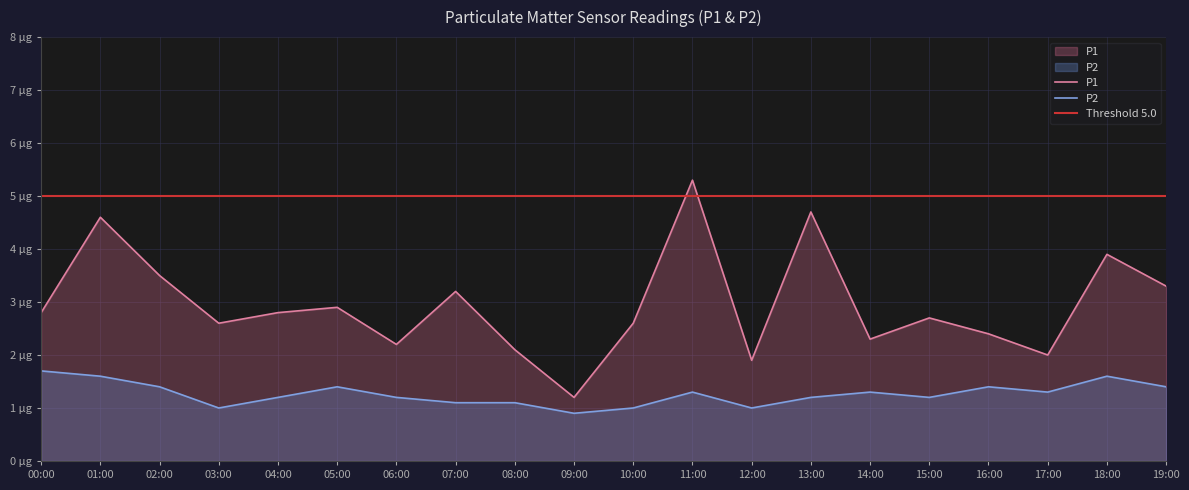

At which label is P2 closest to 1?

03:00